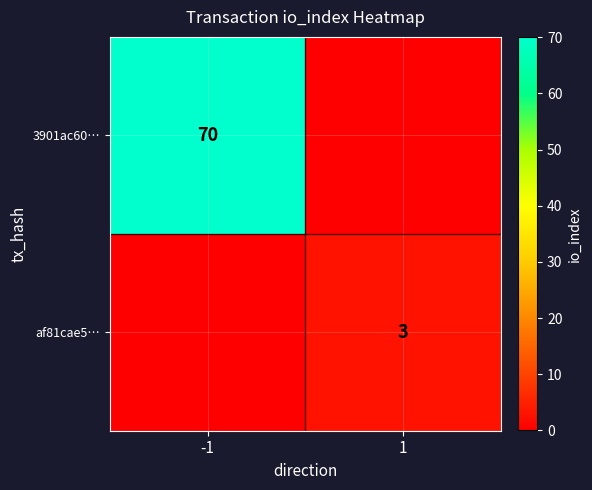

Is it true that 3901ac60… equals 70 at -1?

True